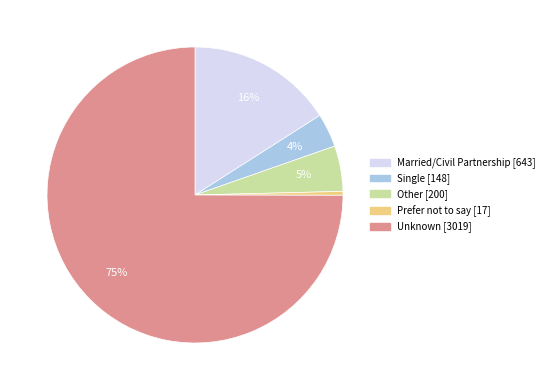

To the nearest percent, what is the average slice percentage?

20%